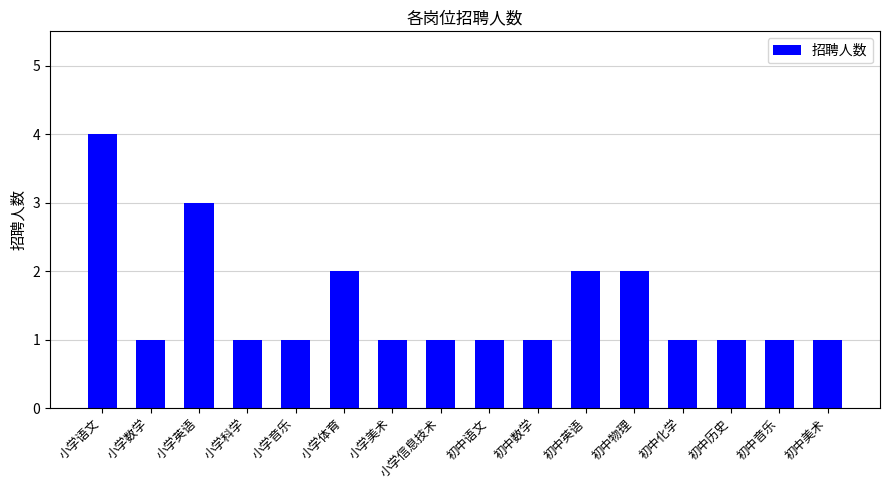

What is the sum of the values at 小学语文 and 小学体育?

6